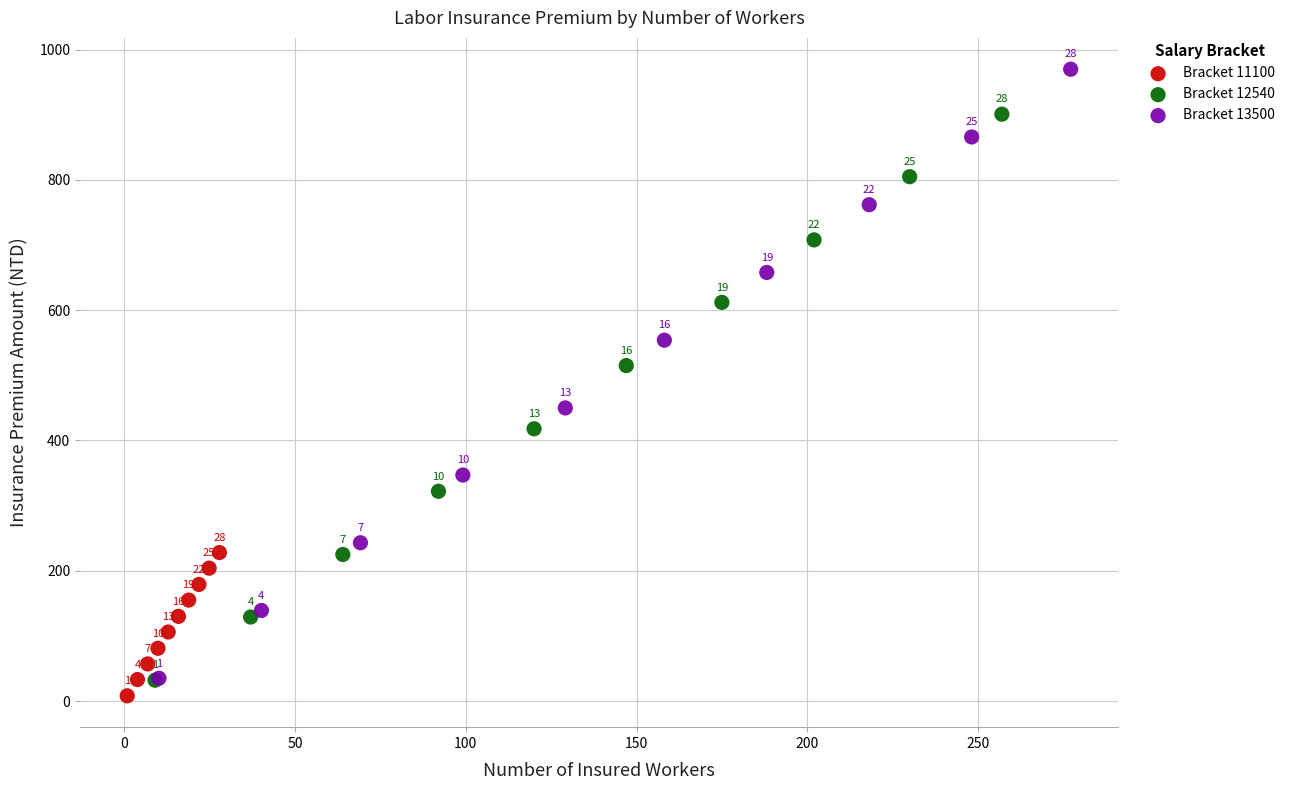

Which series contains the highest Y value?

Bracket 13500